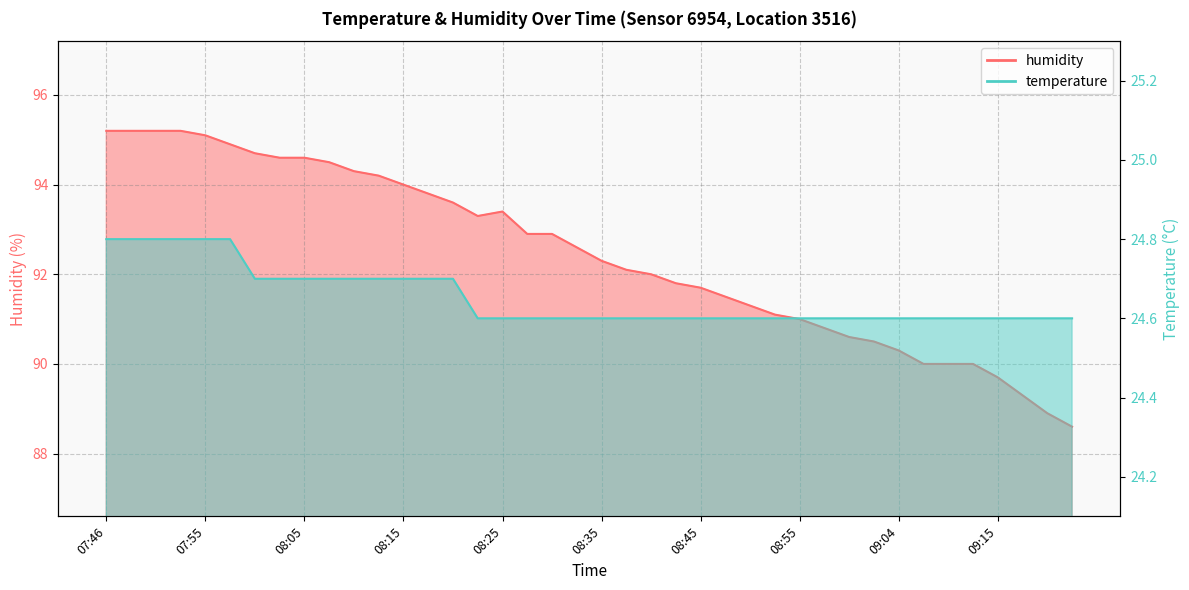

Which series has the largest range (max minus min)?

humidity